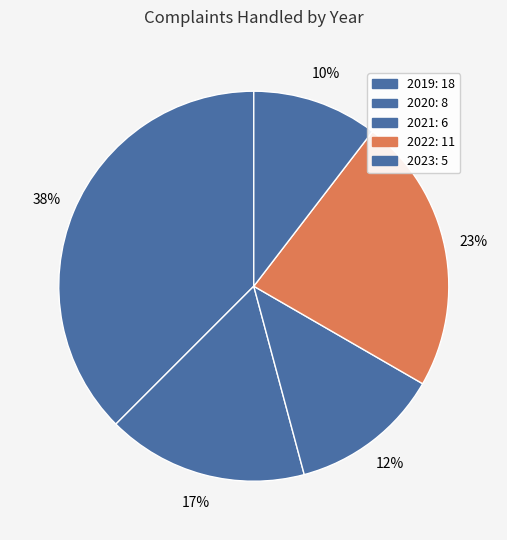

The 2023 slice represents 10% of the pie. True or false?

True